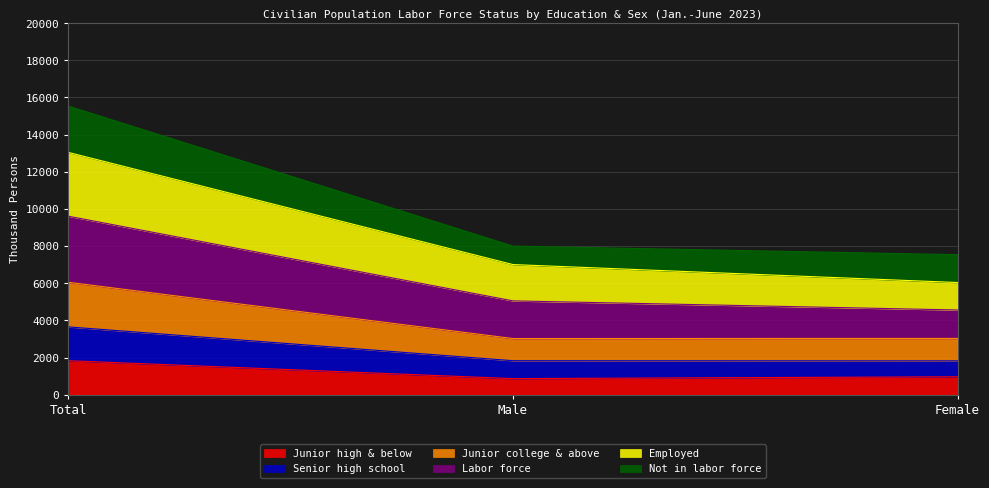

At which label is Junior college & above closest to 4536?

Female